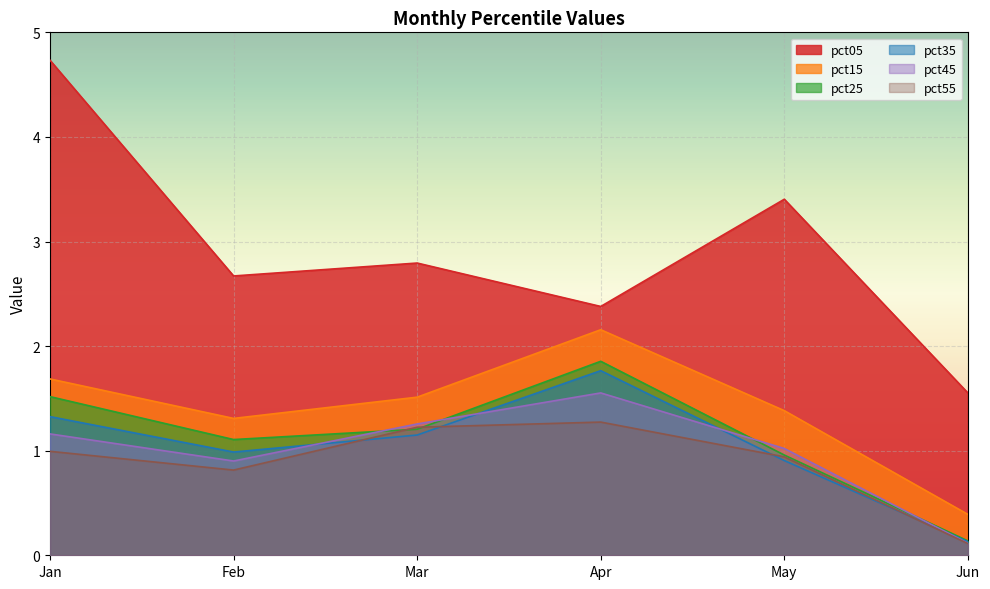

What is the value of the pct35 point at the 6th from the left?

0.1